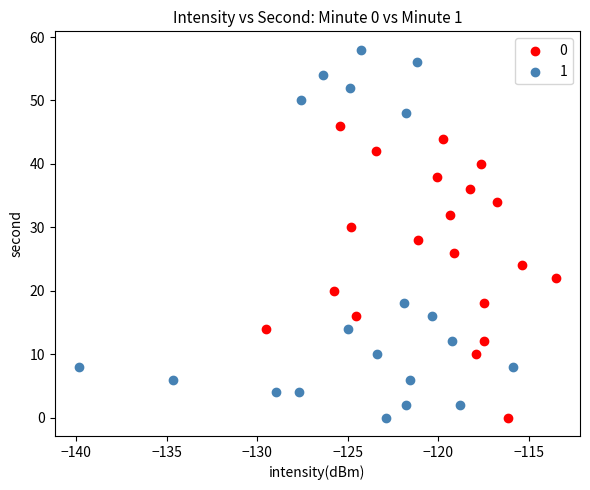

Which series has the largest Y range (max minus min)?

1